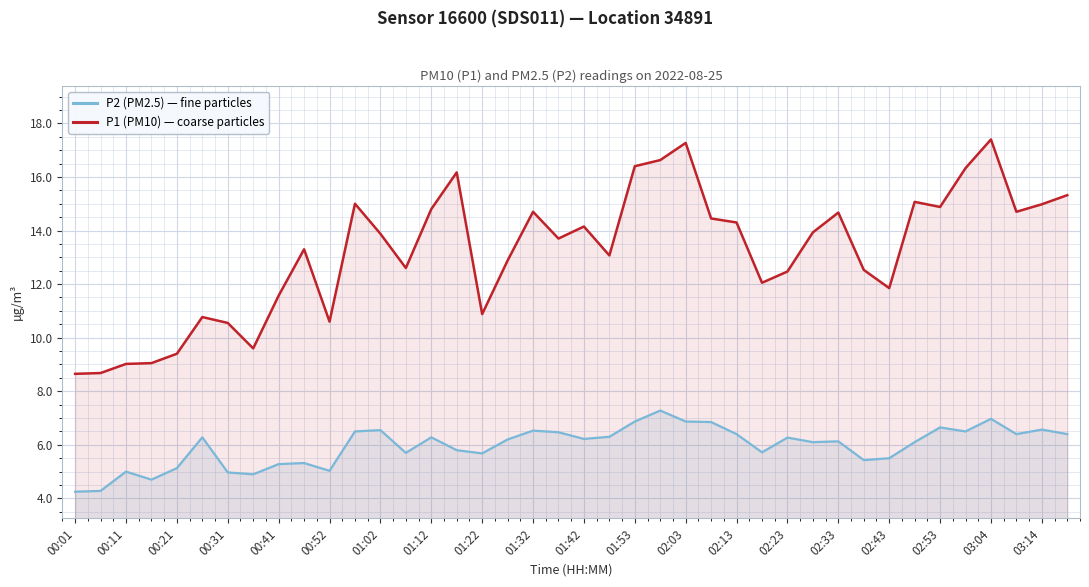

How many lines are shown in the chart?

2